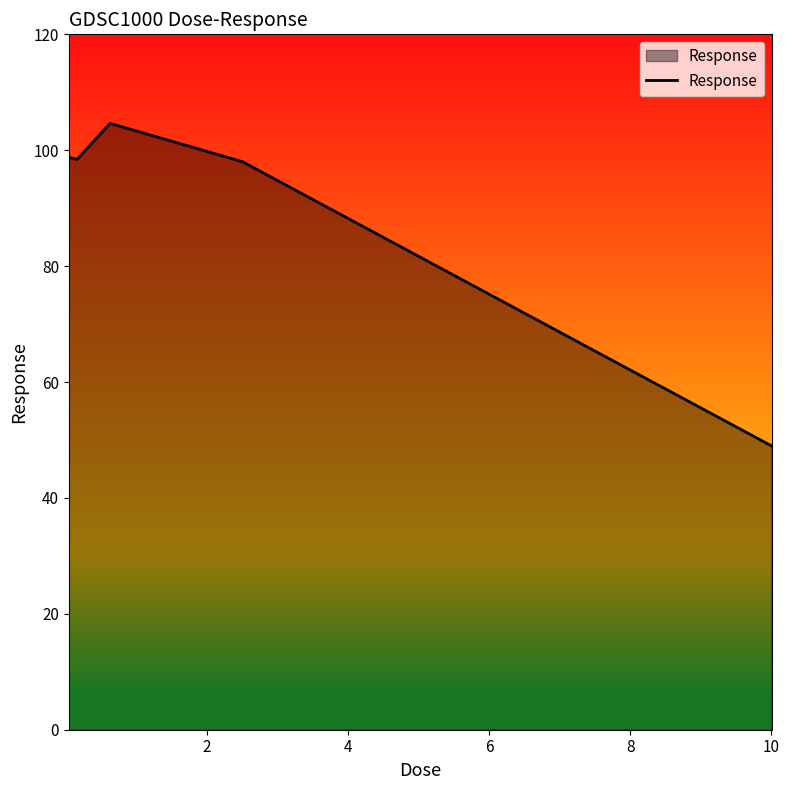

Count the number of data series in this chart.

1